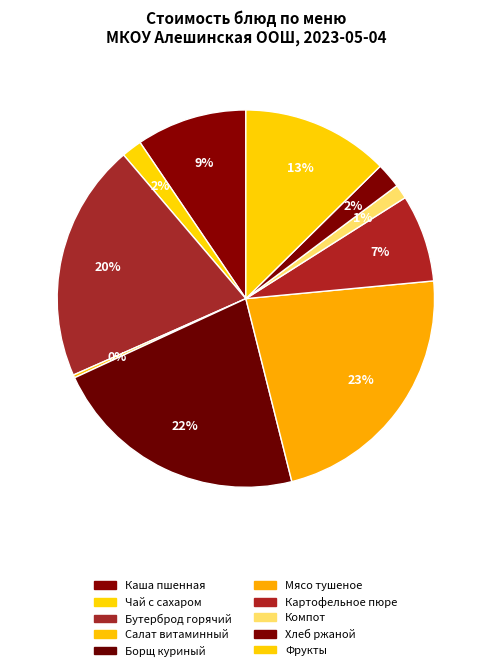

Which slice is the smallest?

Салат витаминный